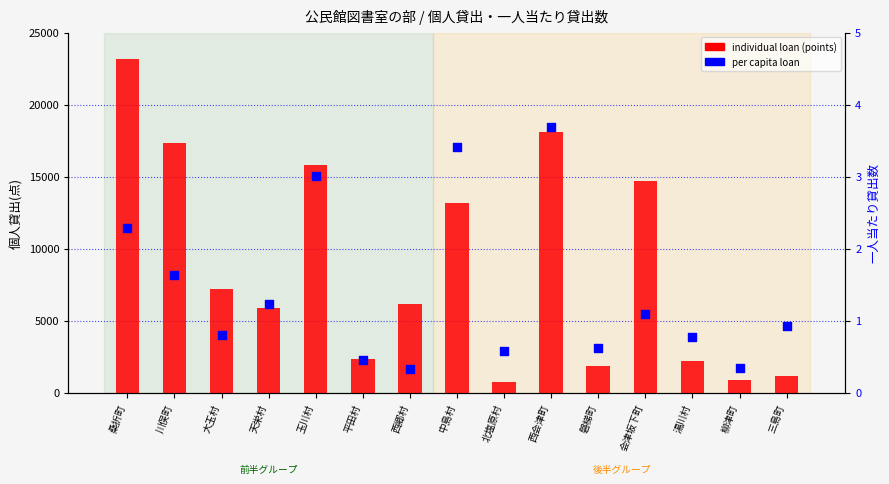

Which series reaches the maximum Y coordinate?

individual loan (points)